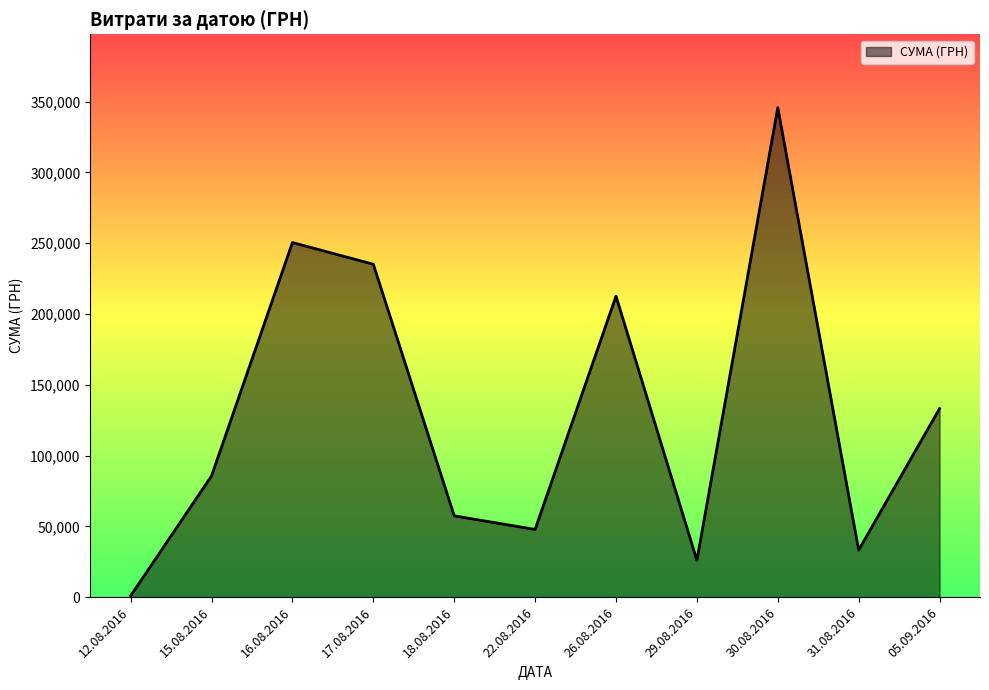

What is the sum of all values?

1428252.1